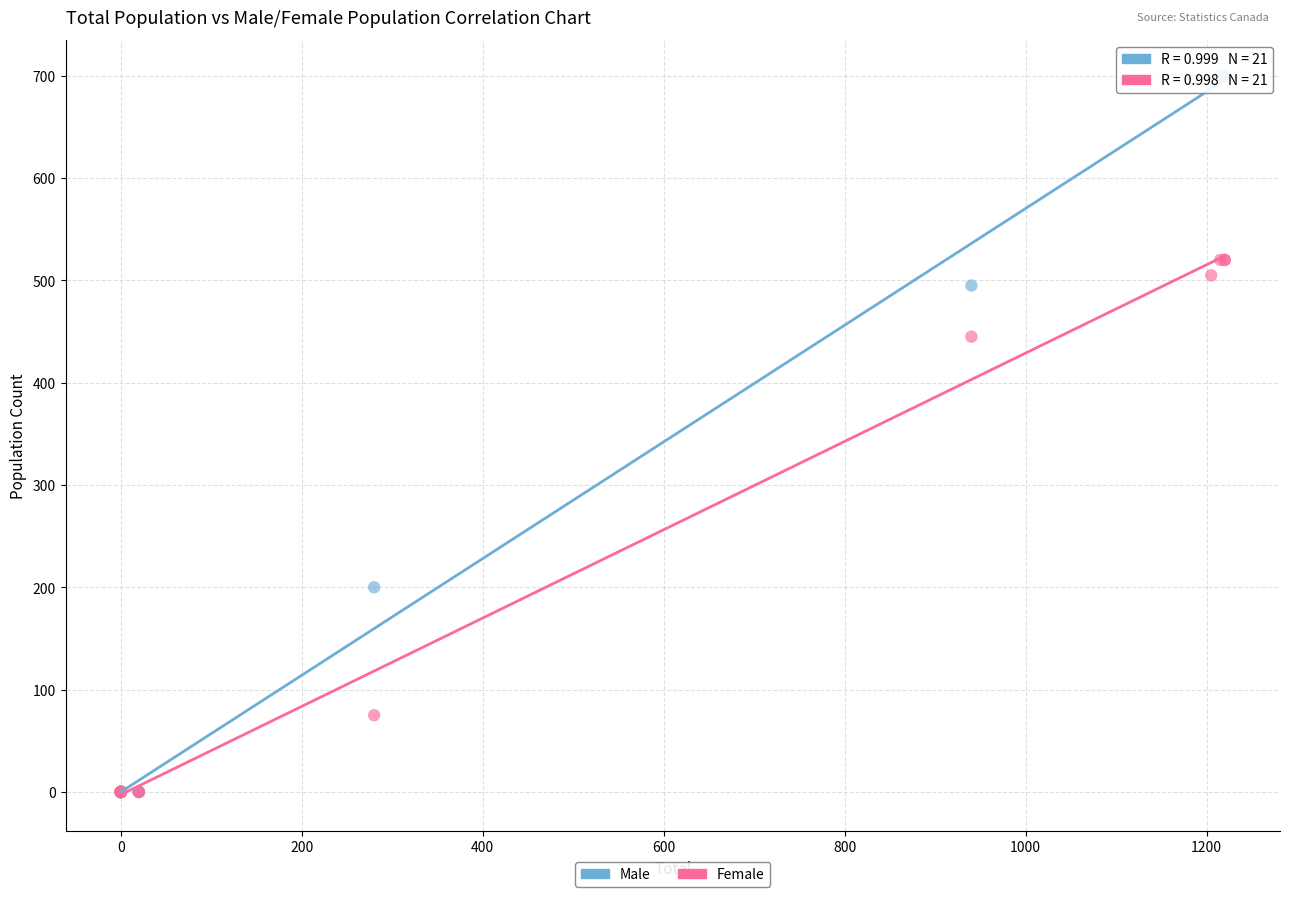

Which series contains the highest Y value?

Male